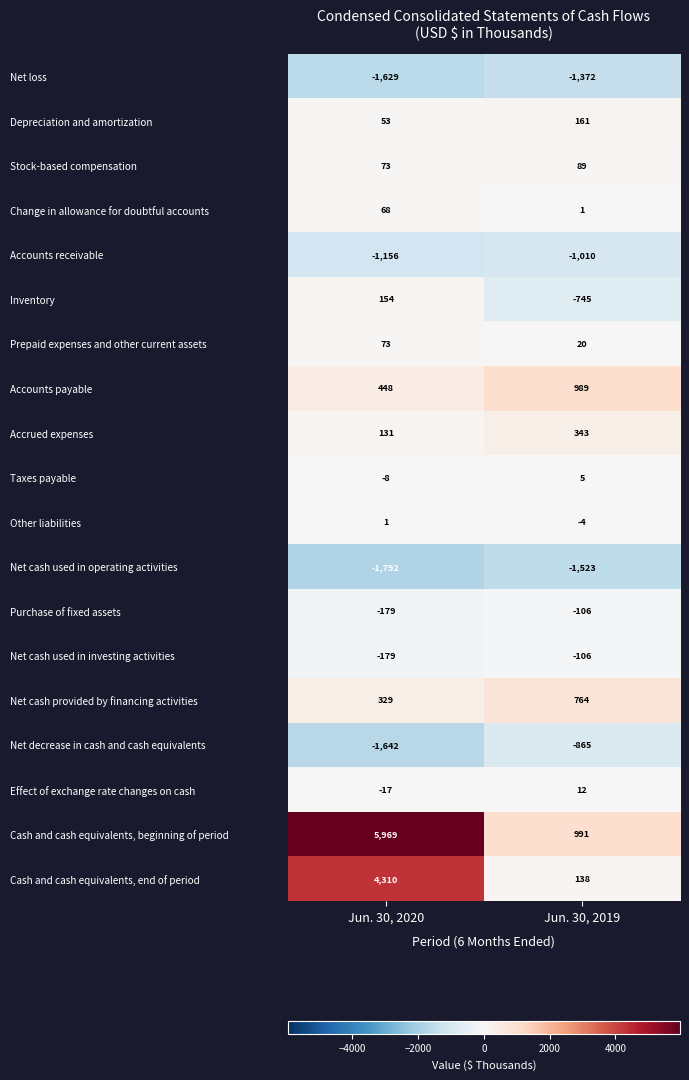

What is the difference between the Prepaid expenses and other current assets values at Jun. 30, 2020 and Jun. 30, 2019?

53